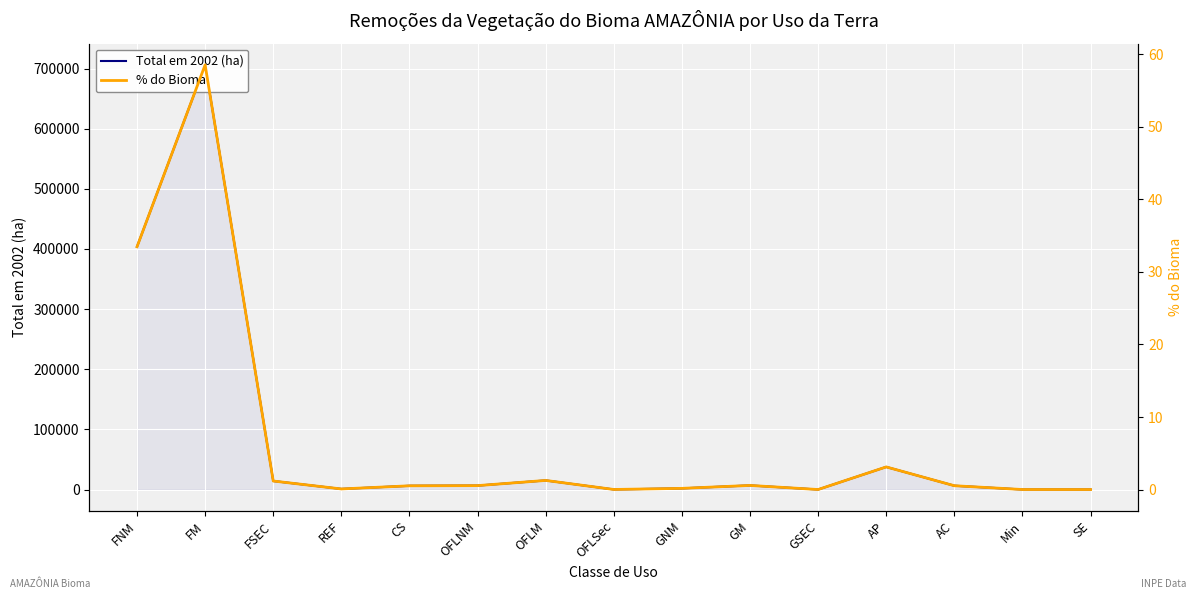

At which category is the sum across all series the highest?

FM